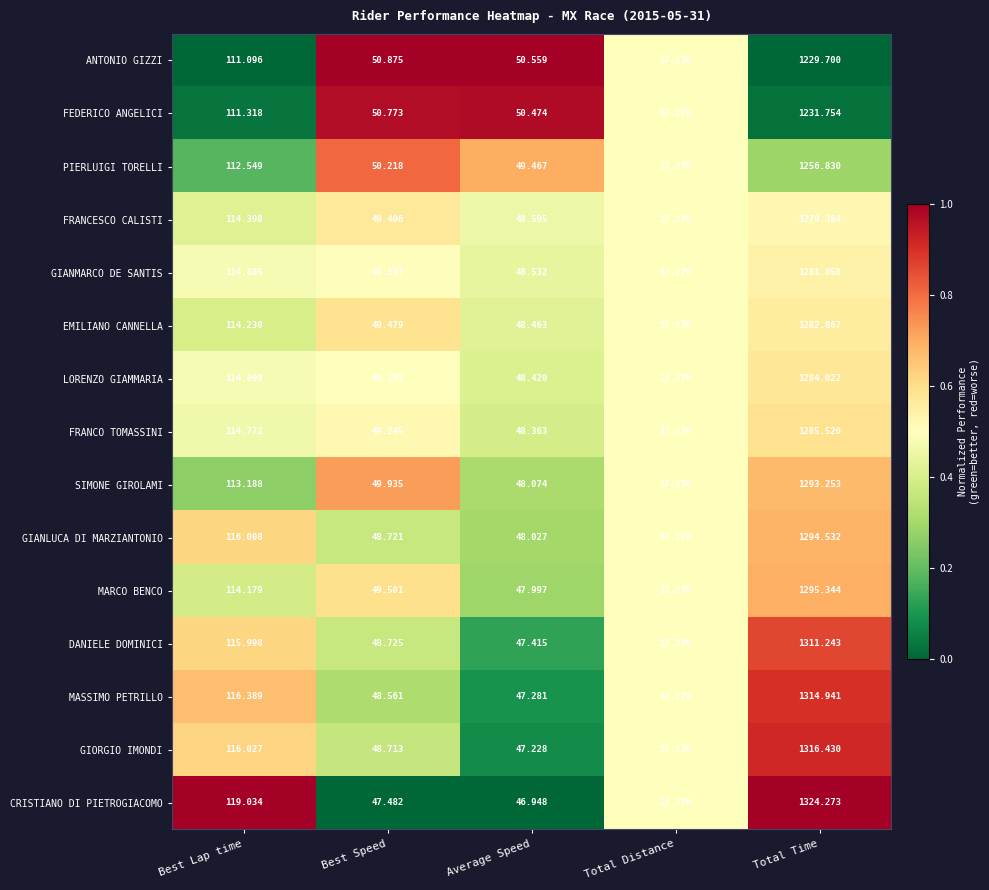

Where is LORENZO GIAMMARIA nearest to the value 650?

Best Lap time